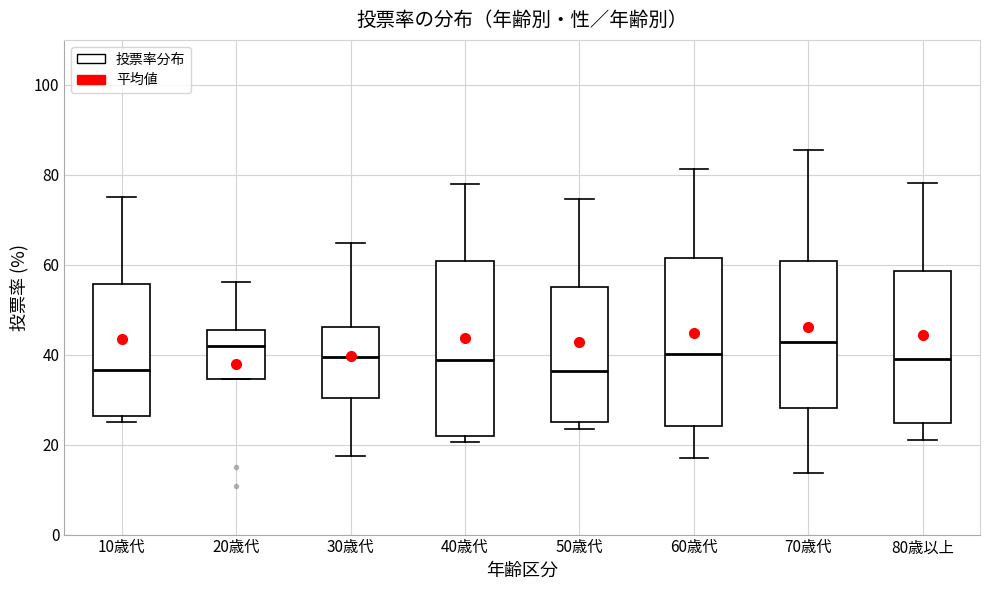

Reading left to right, read every box against the y-axis: the position of its median line, the range the box covers, and the ends of its whiskers. The values are not printed on the chart, so give them approximately, as read against the axis.

10歳代: median 36, box 26 to 56, whiskers 26 (just below the box's lower edge) to 76
20歳代: median 42, box 34 to 46, whiskers 34 to 56
30歳代: median 40, box 30 to 46, whiskers 18 to 64
40歳代: median 38, box 22 to 60, whiskers 20 to 78
50歳代: median 36, box 24 to 56, whiskers 24 (just below the box's lower edge) to 74
60歳代: median 40, box 24 to 62, whiskers 18 to 82
70歳代: median 42, box 28 to 60, whiskers 14 to 86
80歳以上: median 40, box 24 to 58, whiskers 22 to 78